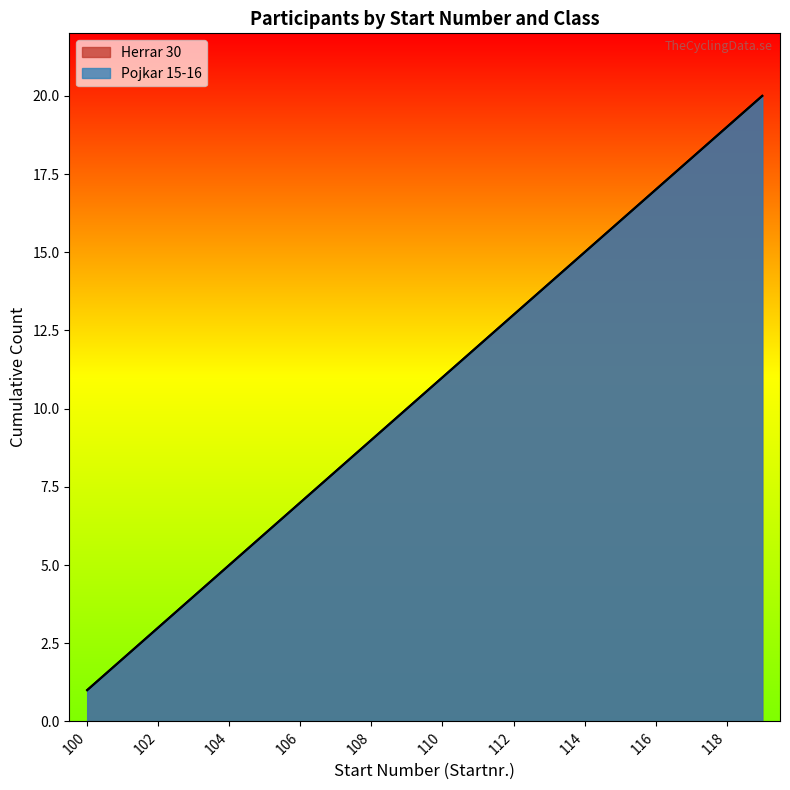

True or false: Herrar 30 has a value of 33 at 118.

False